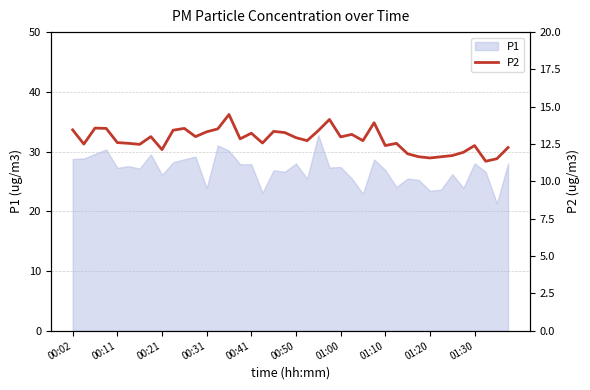

What is the maximum value for P1?

32.8